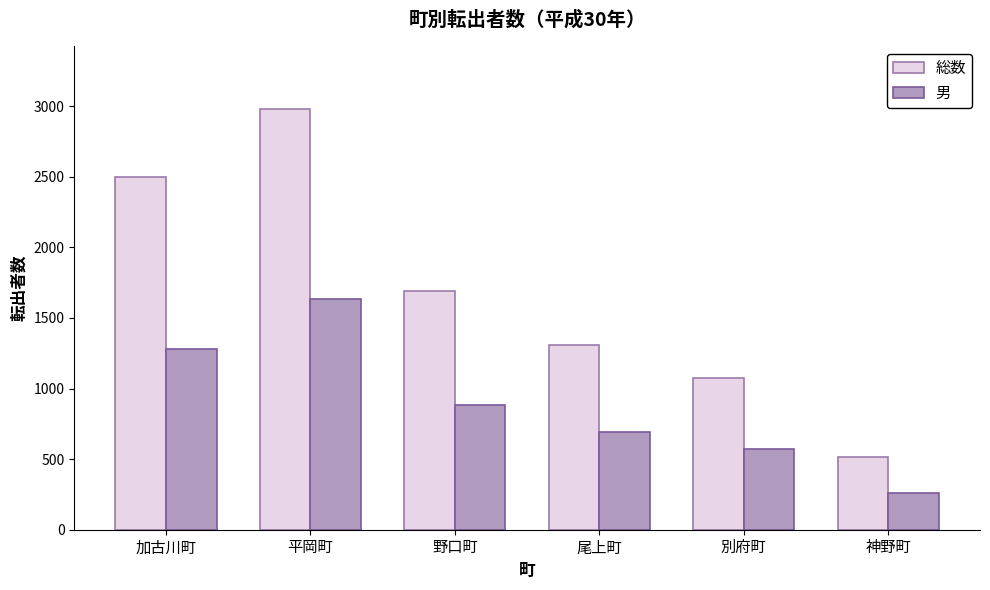

What is the minimum value shown in the chart?

259